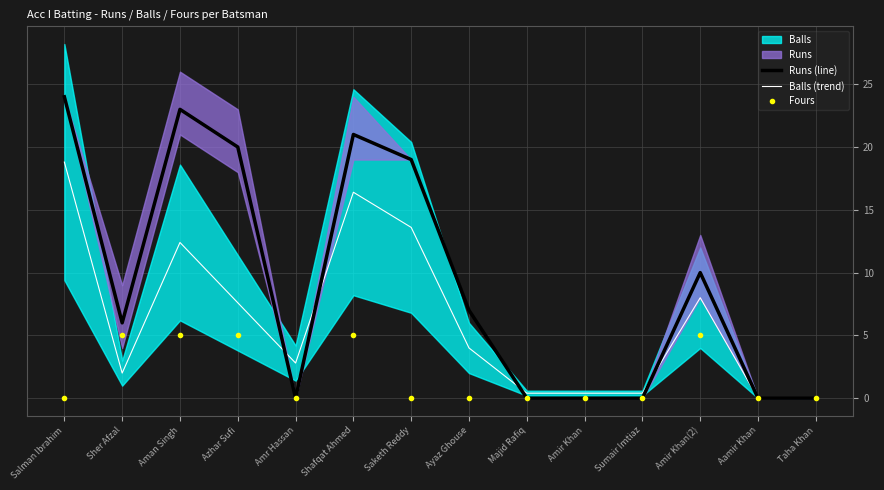

What is the difference between the second highest and second lowest values in the Balls (trend) series?

16.4